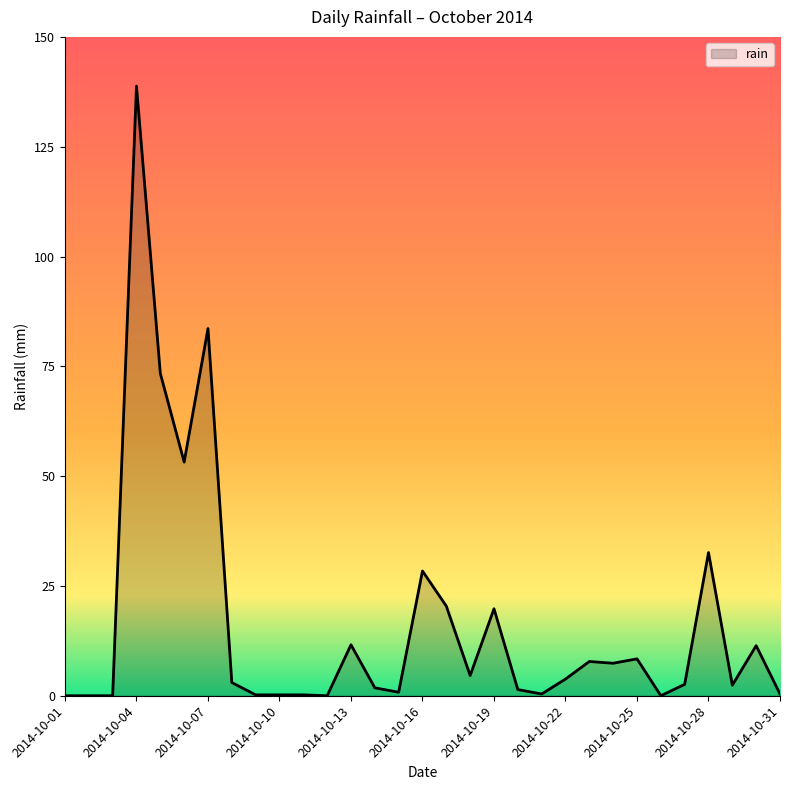

What is the difference between the maximum and minimum values?

138.8